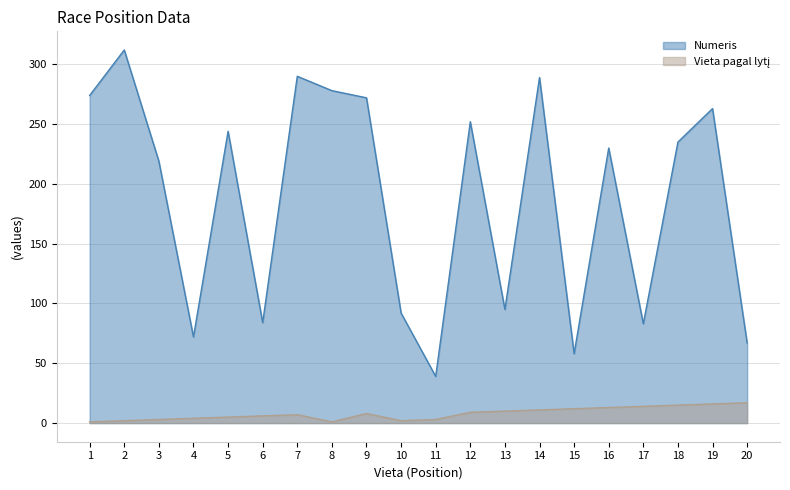

What is the average value of the Numeris series?

187